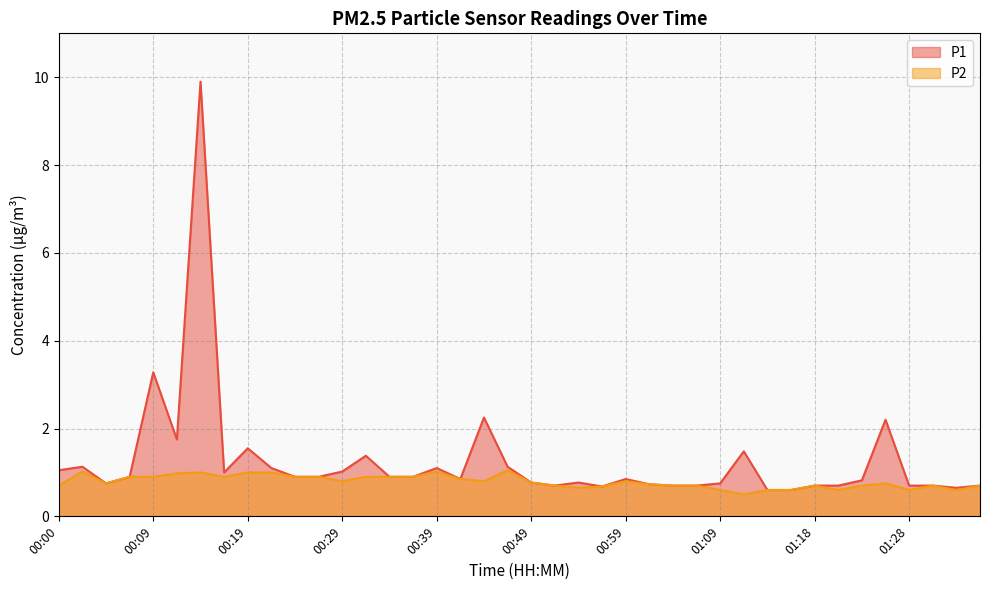

What is the spread (max minus min) of values at 00:46?

0.1